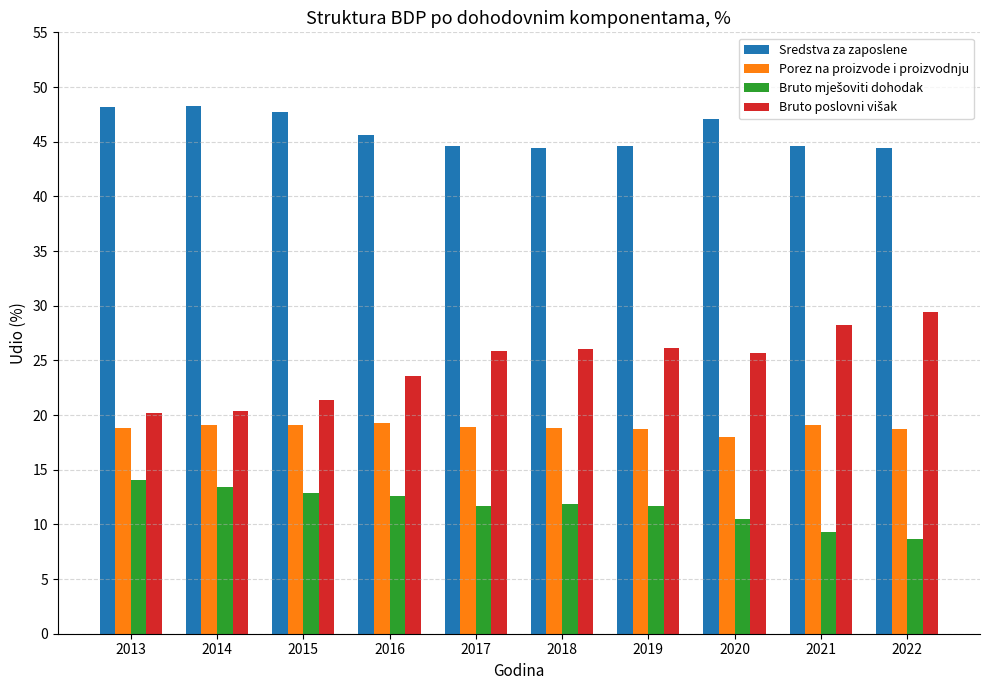

What is the difference between the highest and lowest values at 2016?

33.0